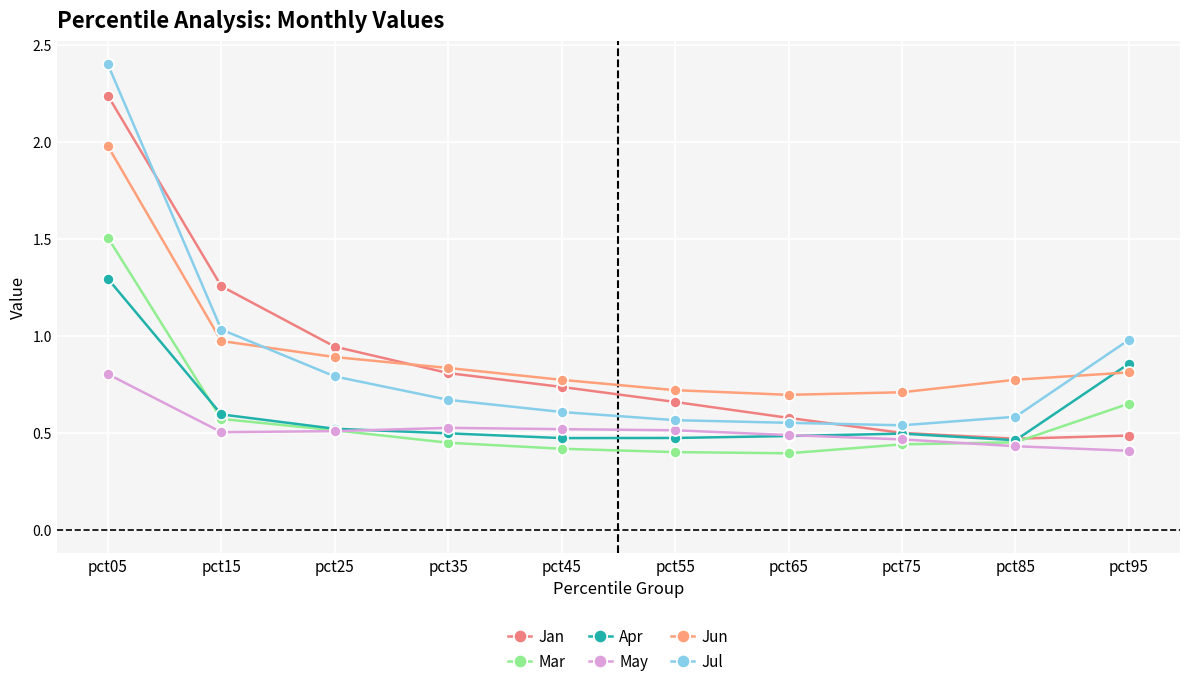

True or false: Jun and May cross at least once.

False